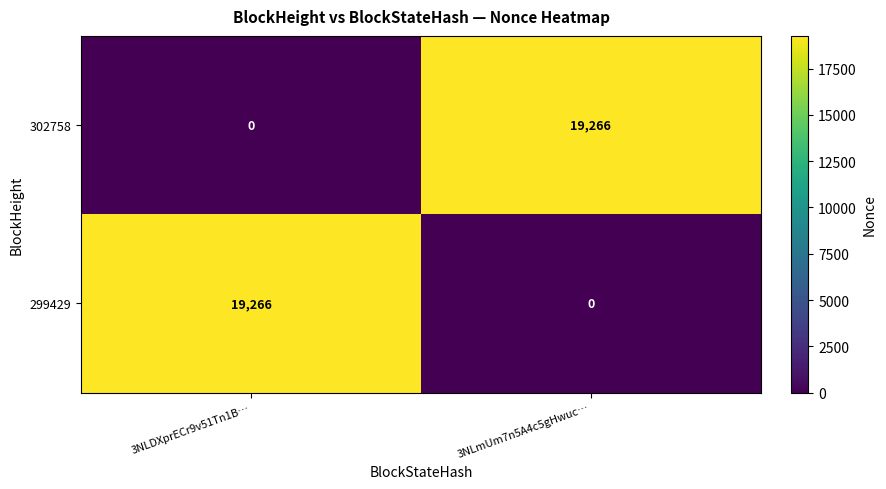

What is the total value across all series at 3NLDXprECr9v51Tn1B…?

19266